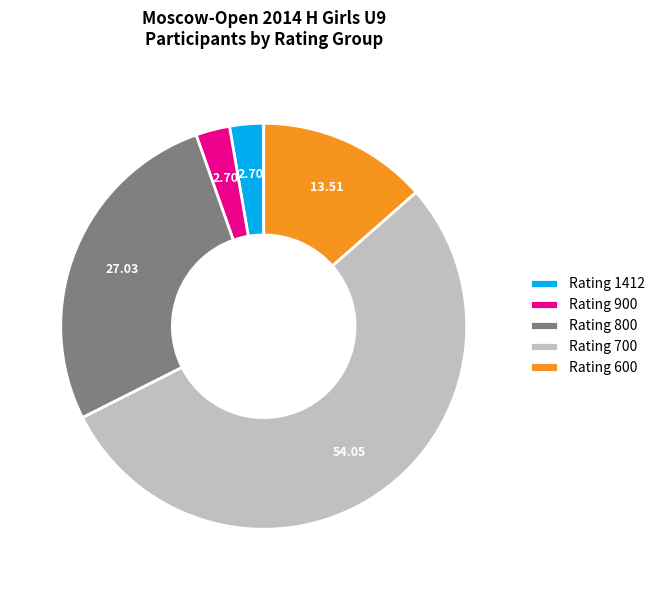

Do Rating 900 and Rating 800 together represent more than half of the pie?

No